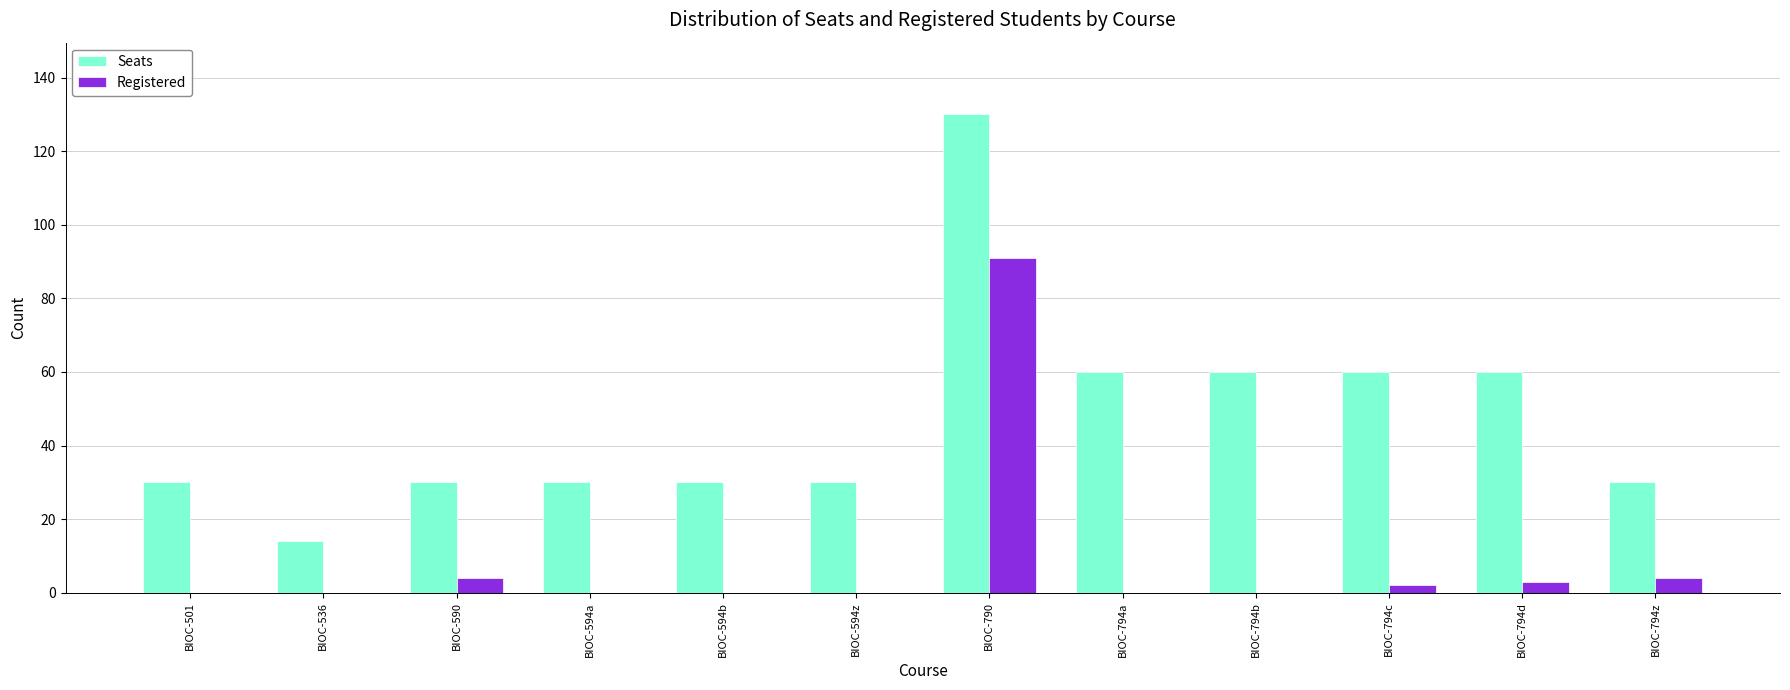

Between BIOC-501 and BIOC-790, which series saw the biggest shift?

Seats